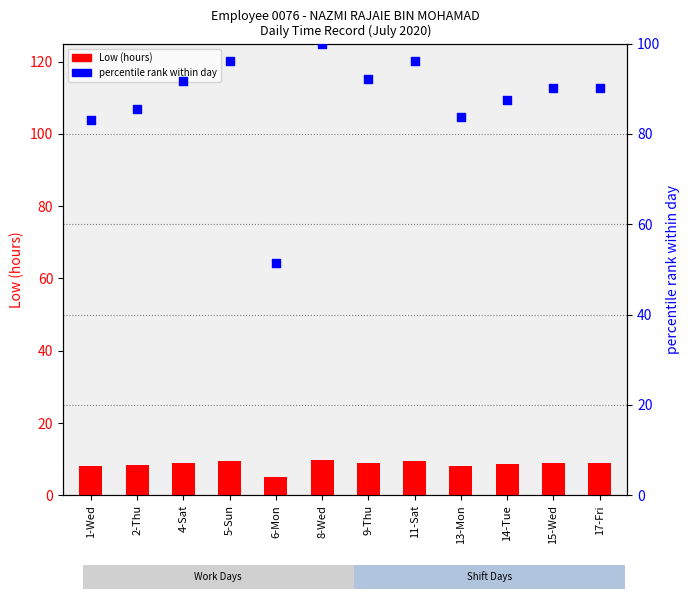

At how many categories does at least one series exceed 51?

12